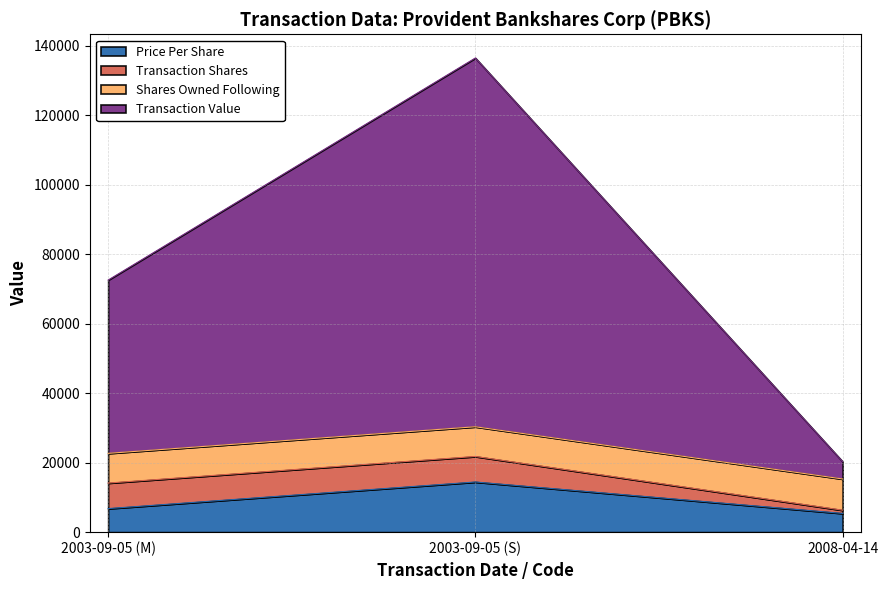

What is the label of the 2nd point from the right?

2003-09-05 (S)